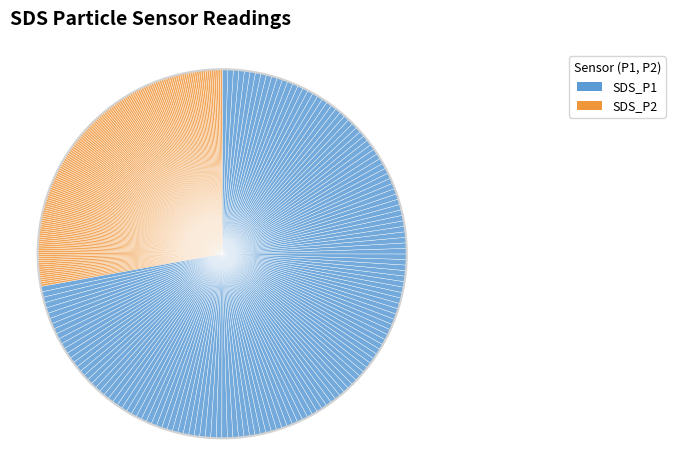

To the nearest percent, what is the difference between the largest and smallest slice percentages?

4%